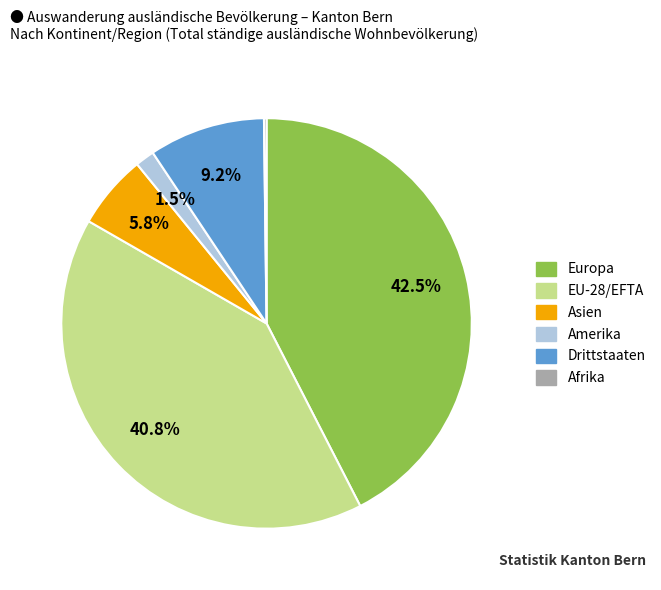

Between Asien and Drittstaaten, which is larger?

Drittstaaten